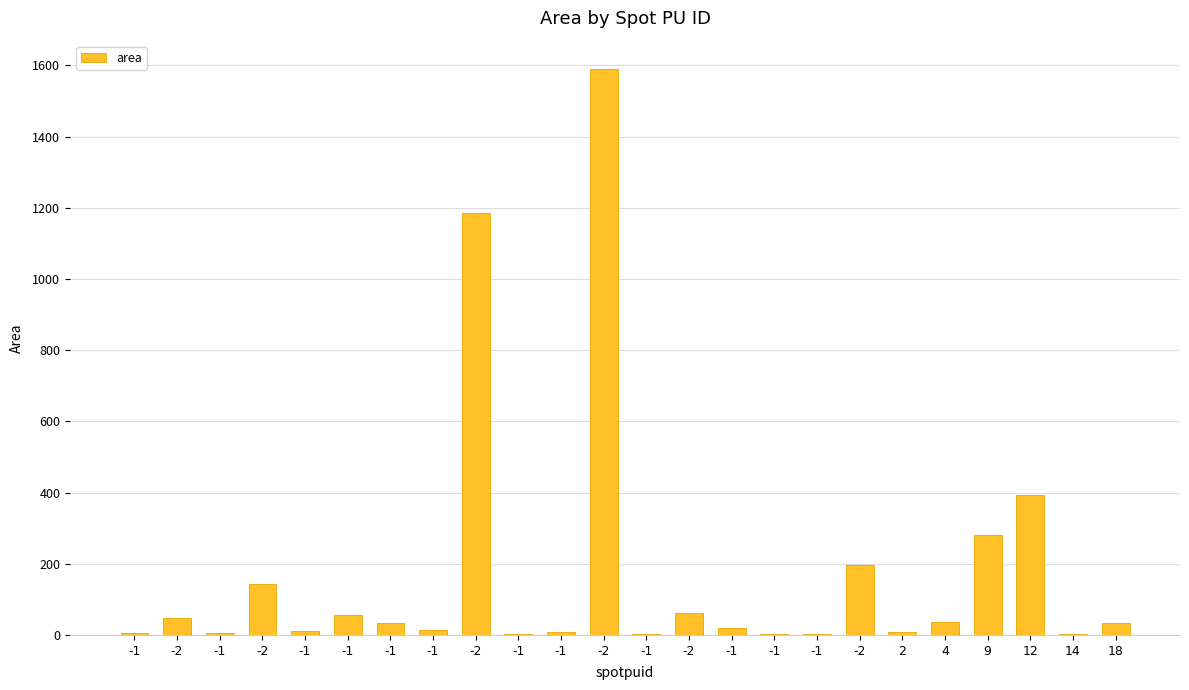

What is the difference between the maximum and minimum values?

1587